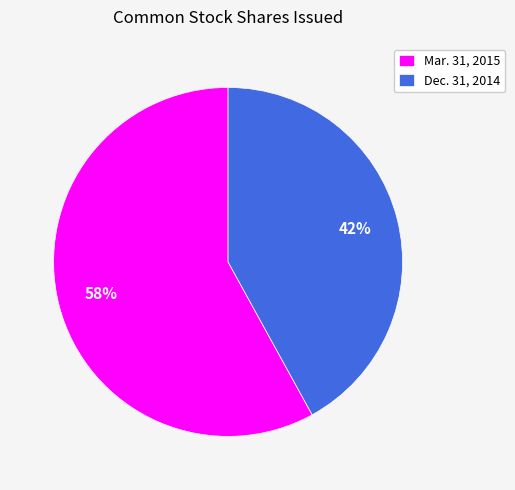

The Dec. 31, 2014 slice represents 48% of the pie. True or false?

False